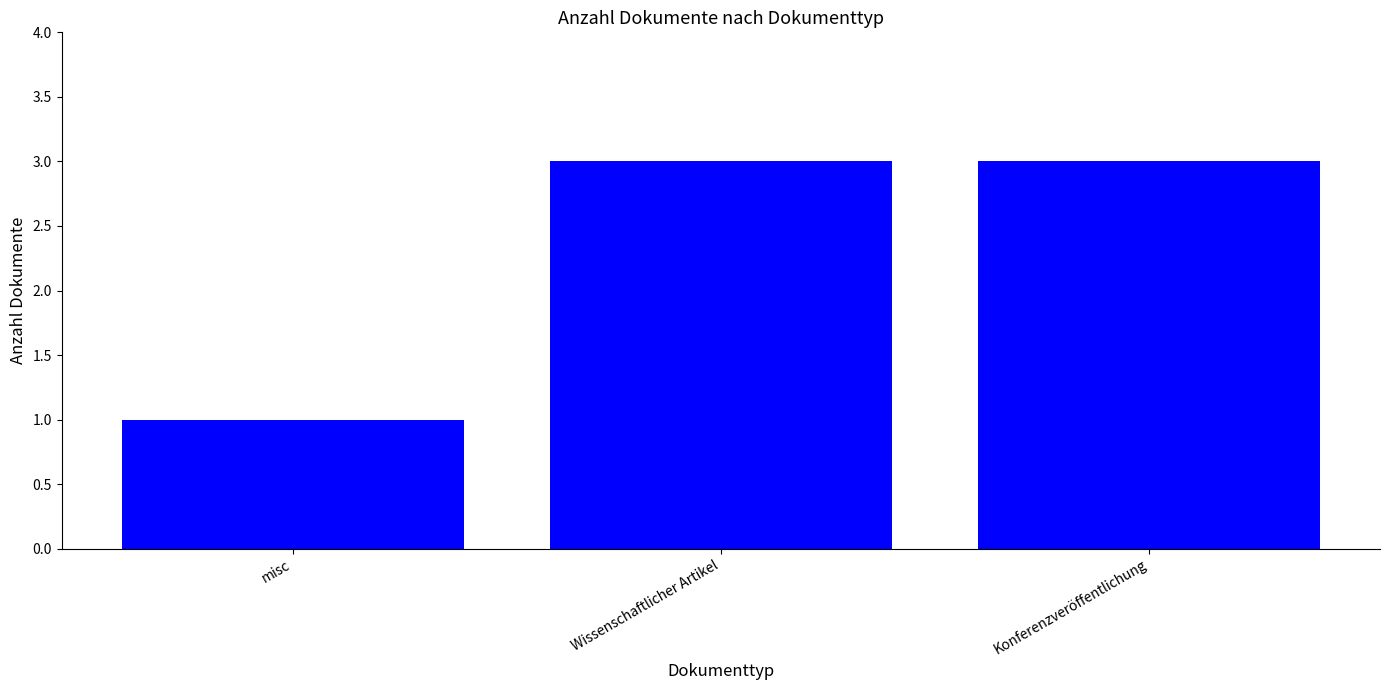

How many values are between 1 and 3?

3